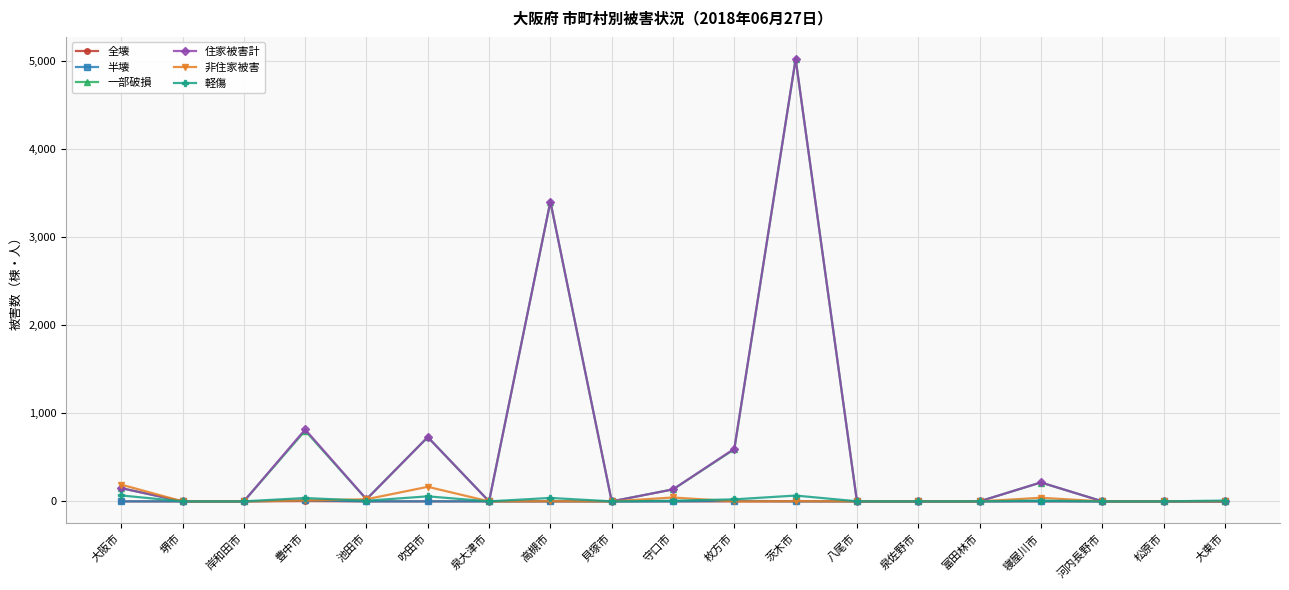

What is the greatest value displayed?

5018